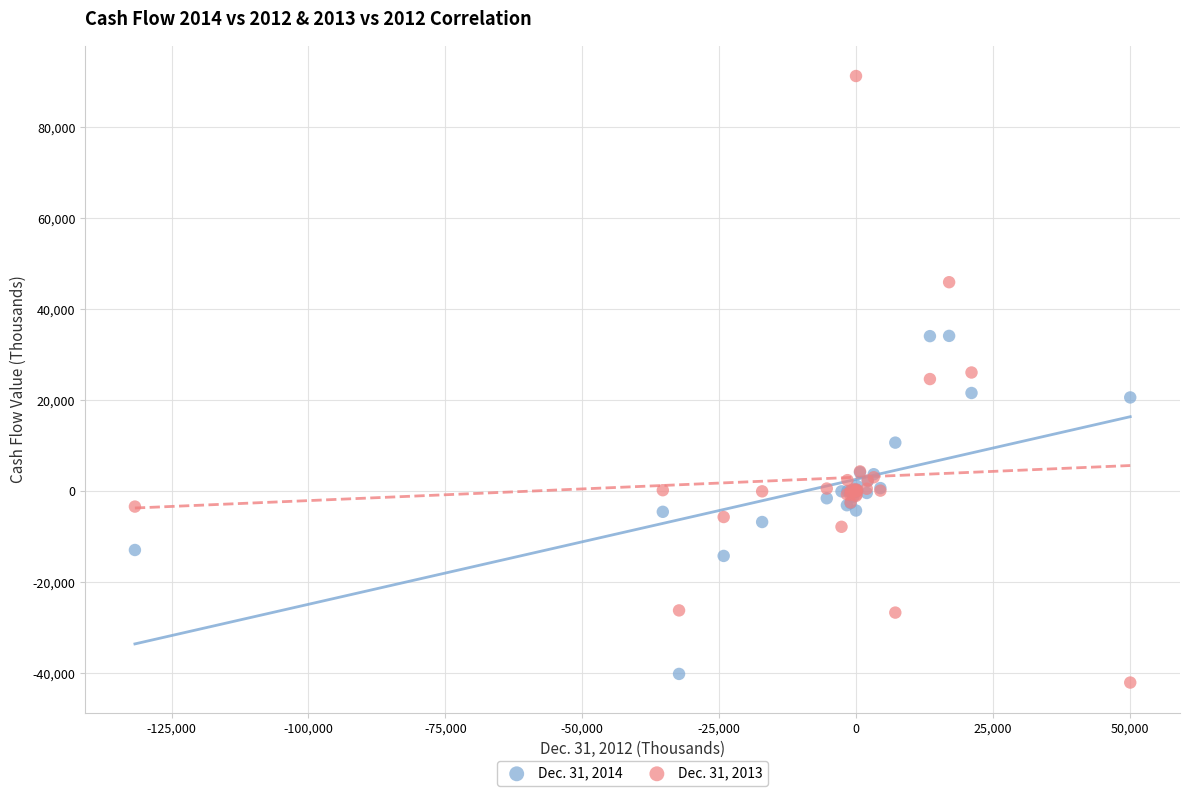

Which series reaches the maximum Y coordinate?

Dec. 31, 2013